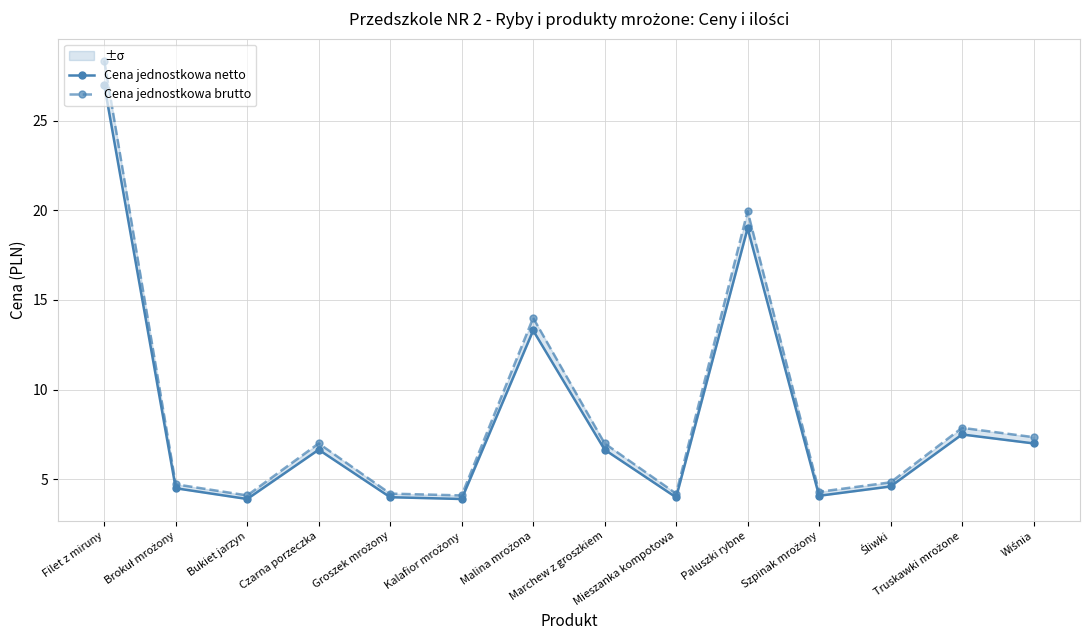

How many lines are shown in the chart?

2